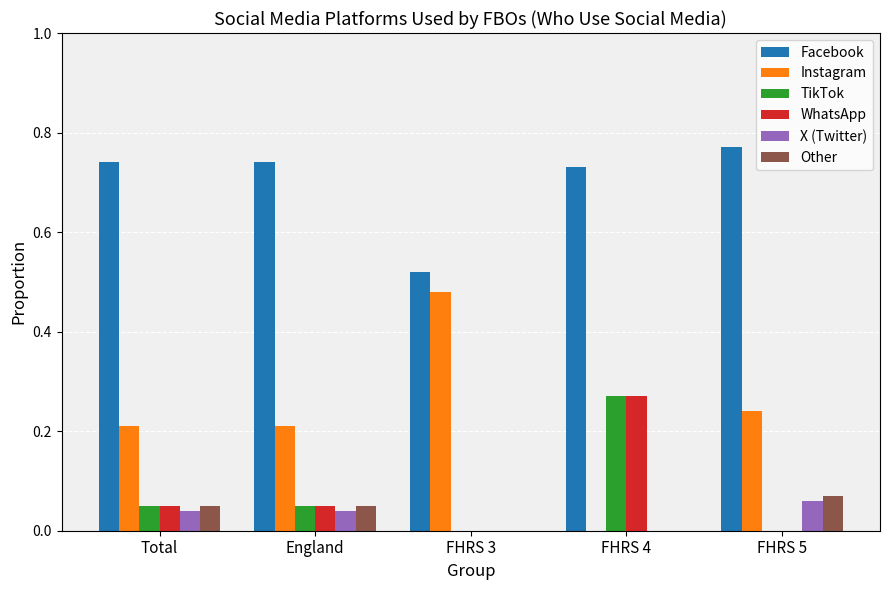

The value of WhatsApp at FHRS 5 is 0.0. True or false?

True